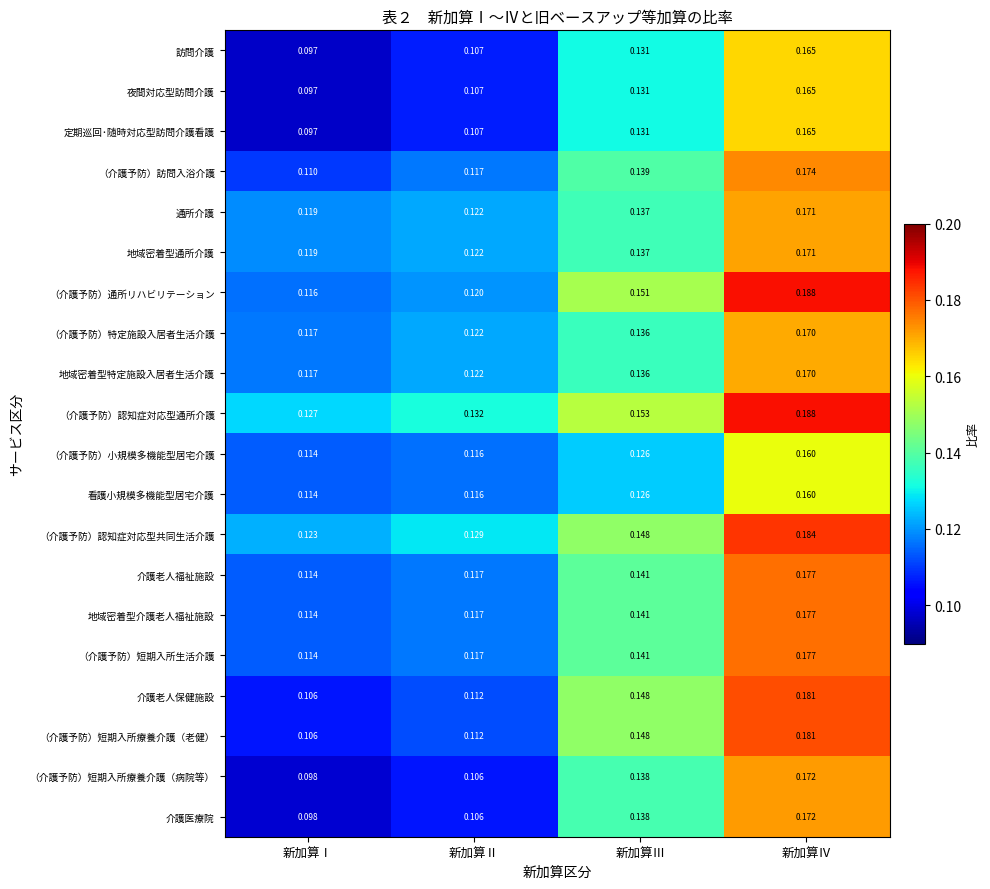

At which category is the sum across all series the highest?

新加算Ⅳ